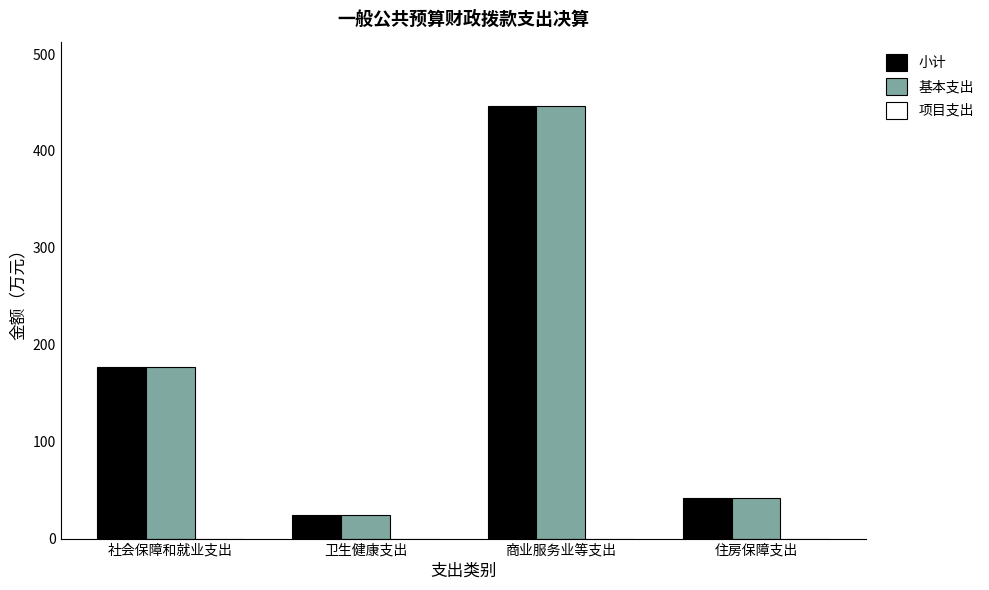

What is the total value across all series at 卫生健康支出?

47.9